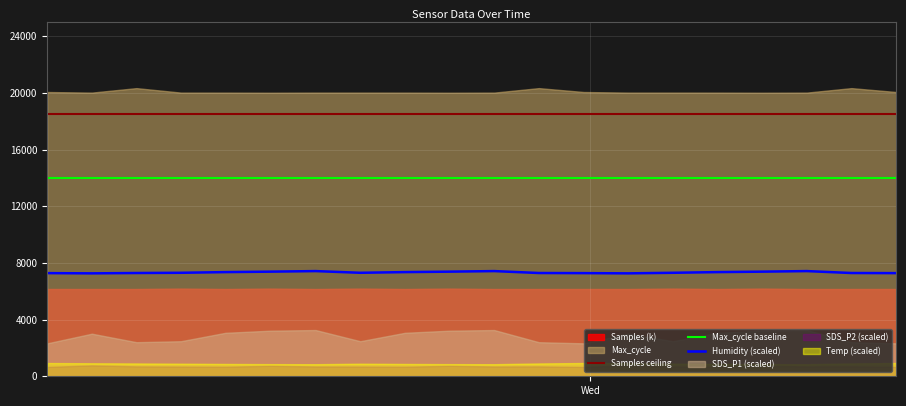

What is the minimum value for Samples ceiling?

18500